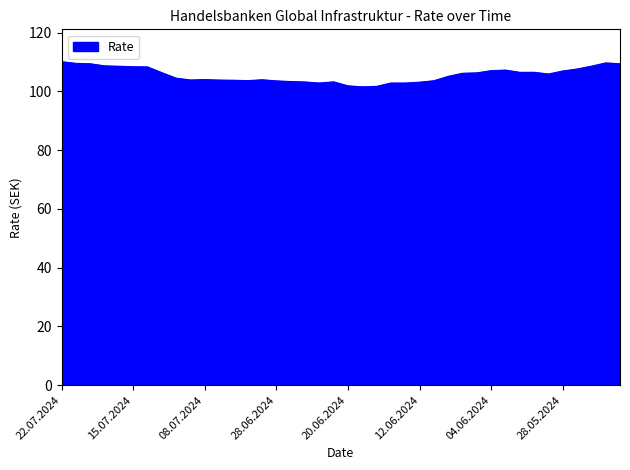

What is the difference between the maximum and minimum values?

8.6